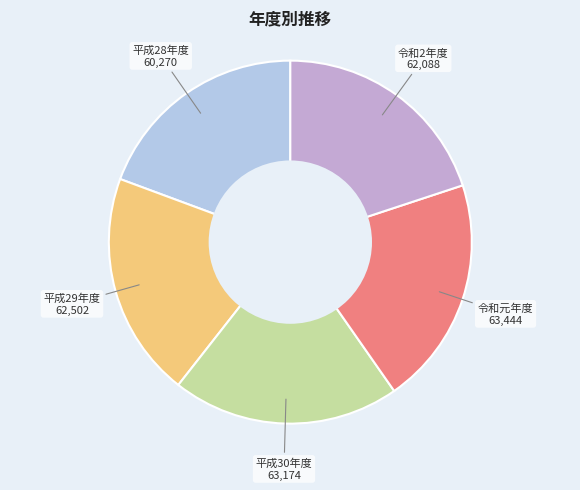

How many segments does this pie chart have?

5